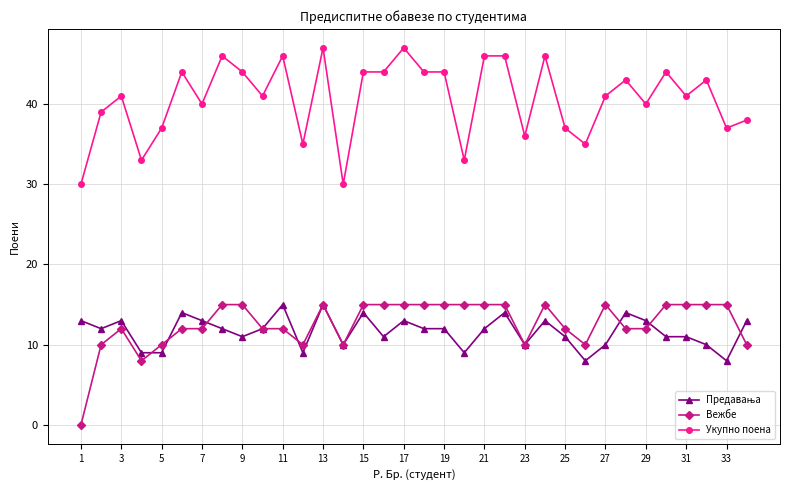

At how many categories does at least one series exceed 32?

32